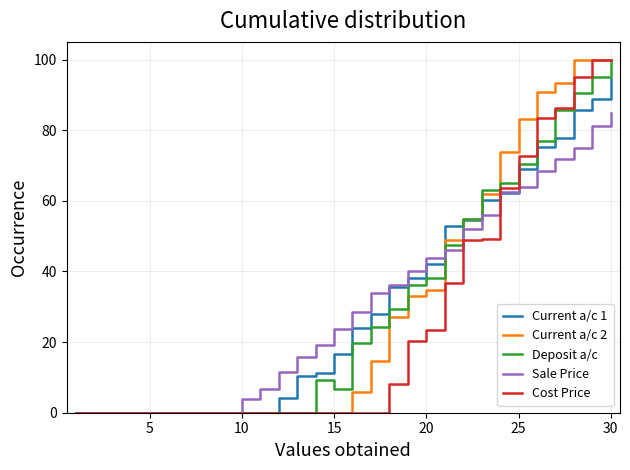

What is the maximum value for Sale Price?

84.8